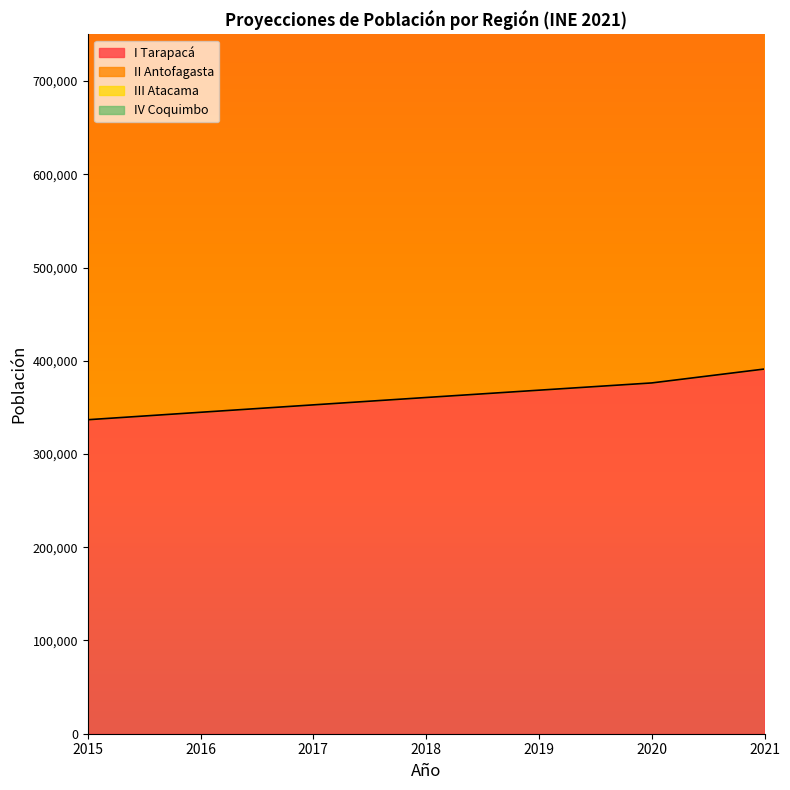

What is the lowest value of the I Tarapacá series?

336769